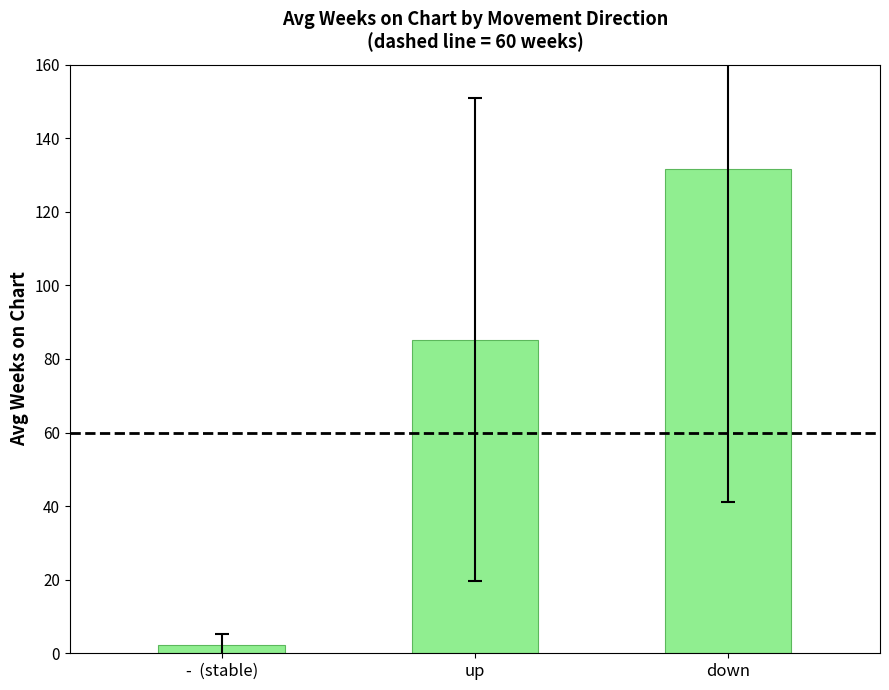

At which category does the chart reach its peak across all series?

down